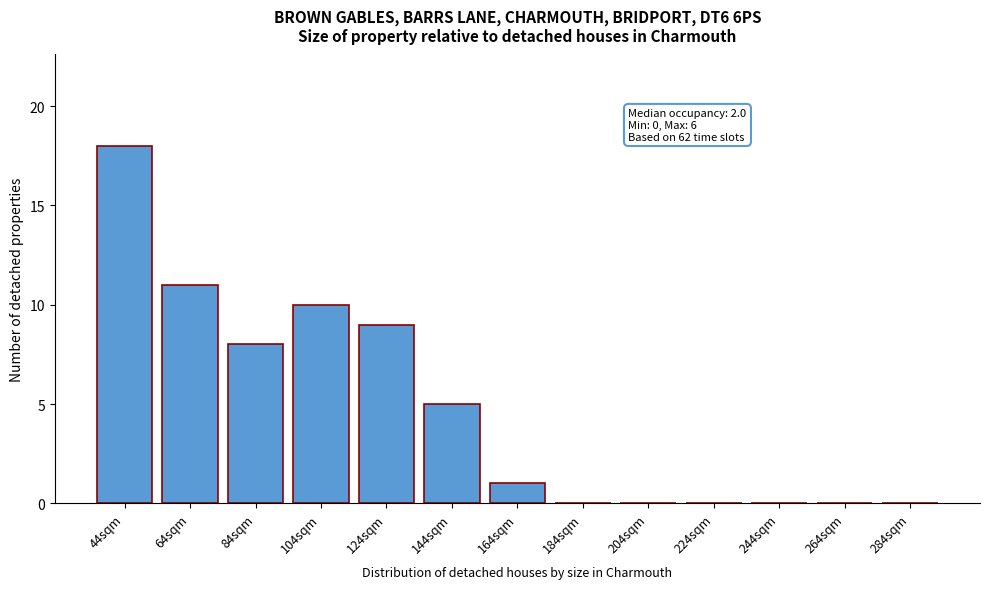

Reading left to right, transcribe all the data shown in this chart.

44sqm=18	64sqm=11	84sqm=8	104sqm=10	124sqm=9	144sqm=5	164sqm=1	184sqm=0	204sqm=0	224sqm=0	244sqm=0	264sqm=0	284sqm=0